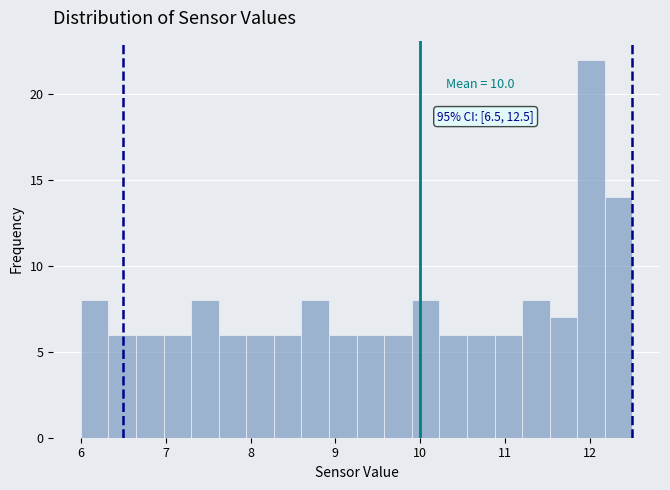

Read against the x-axis, roughly where is the centre of the tallest bar?

12.0